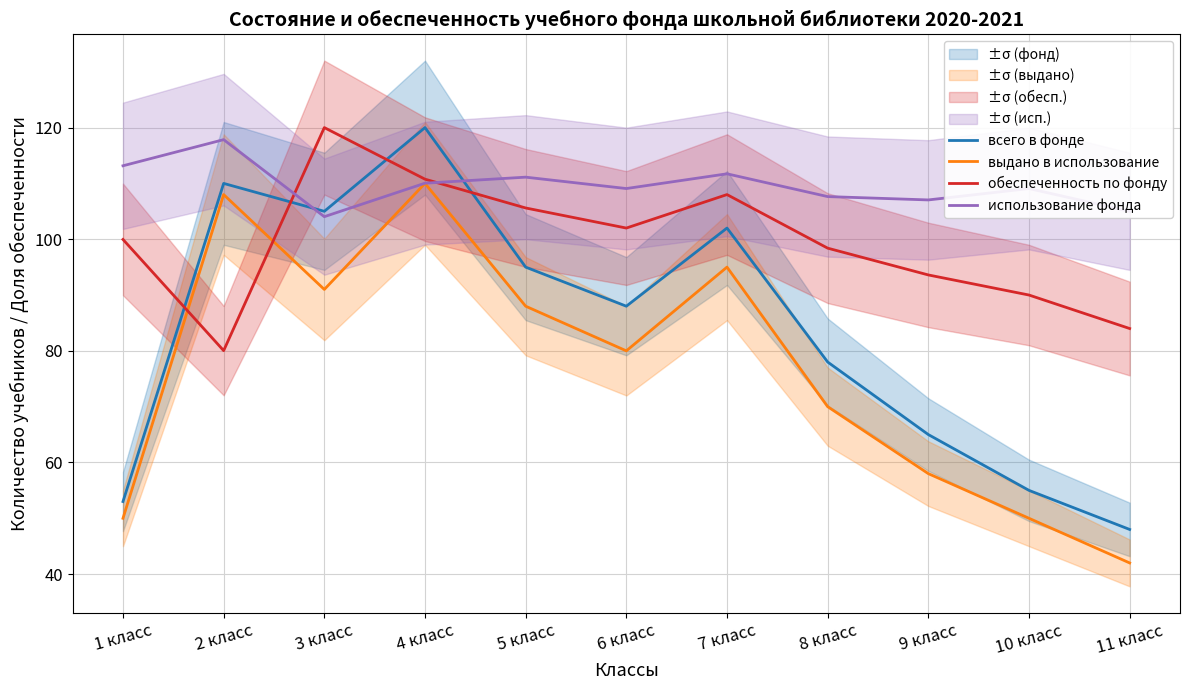

What is the greatest value displayed?

120.0